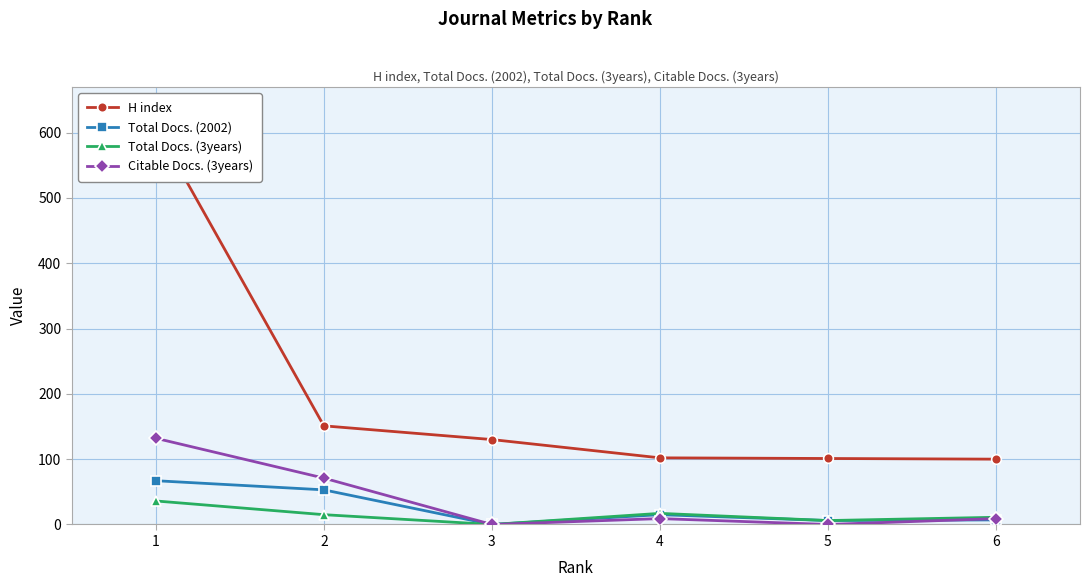

What is the difference between the second highest and second lowest values in the Total Docs. (2002) series?

47